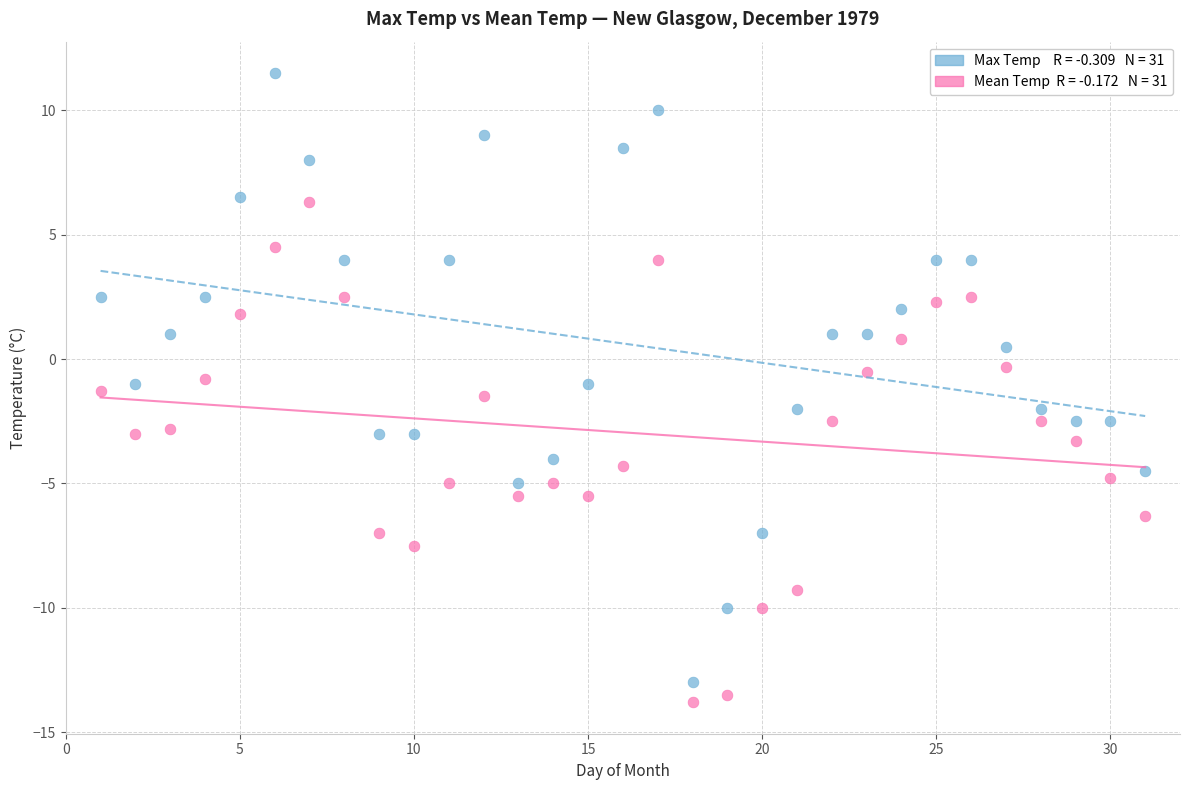

Across all data points, what is the range of Y values (max minus min)?

25.3